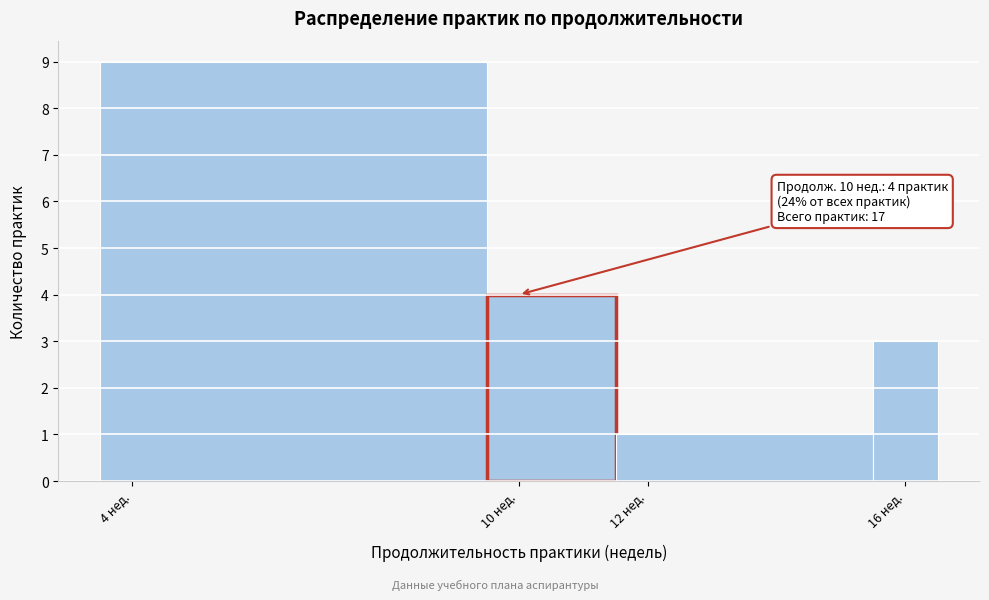

Over which range of the x-axis is the bar tallest?

3.5 to 9.5